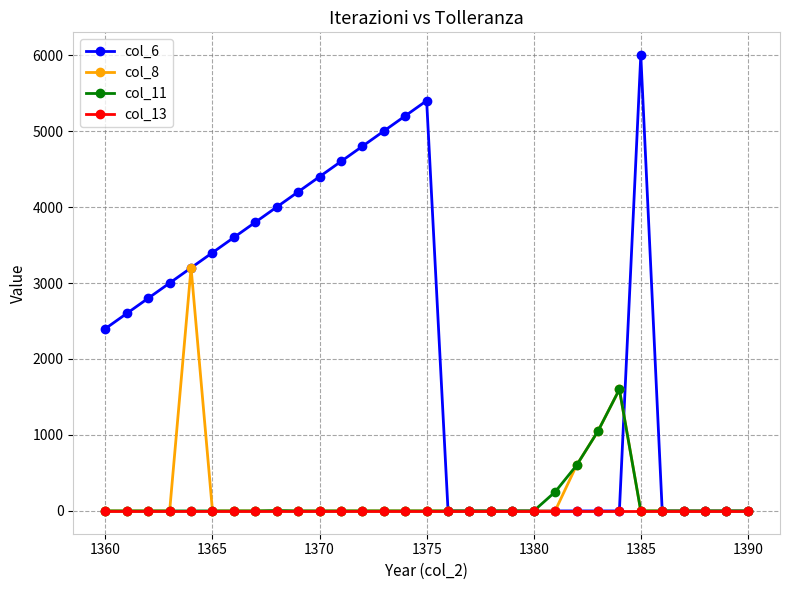

What is the maximum value for col_8?

3200